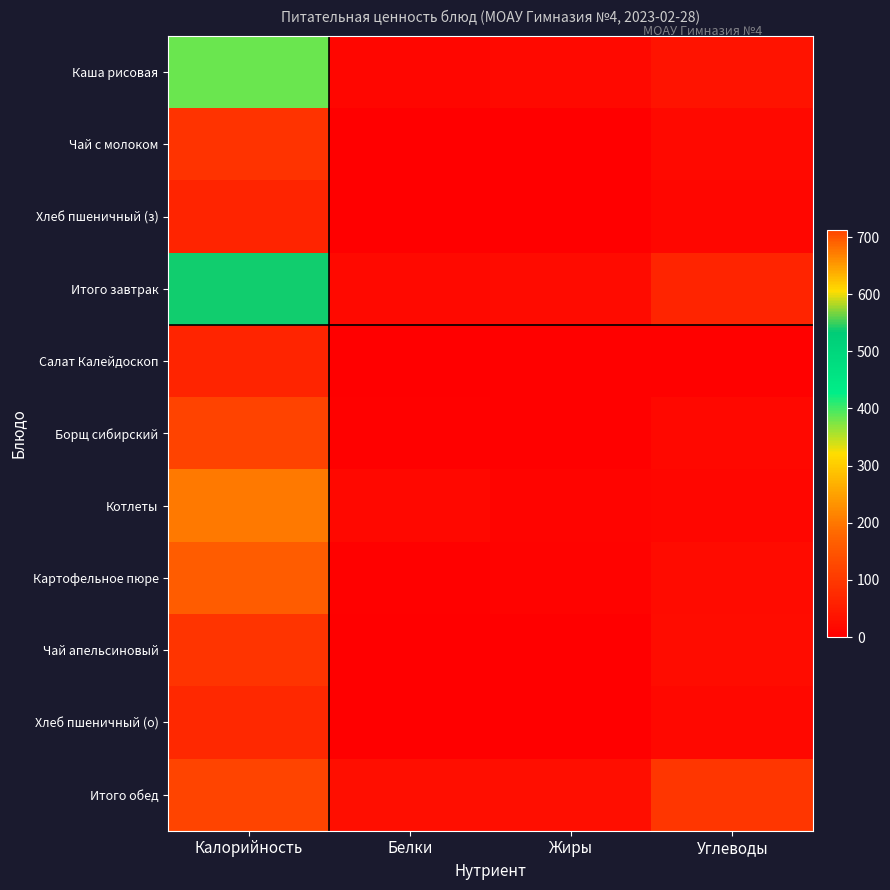

Count the number of categories in the chart.

4